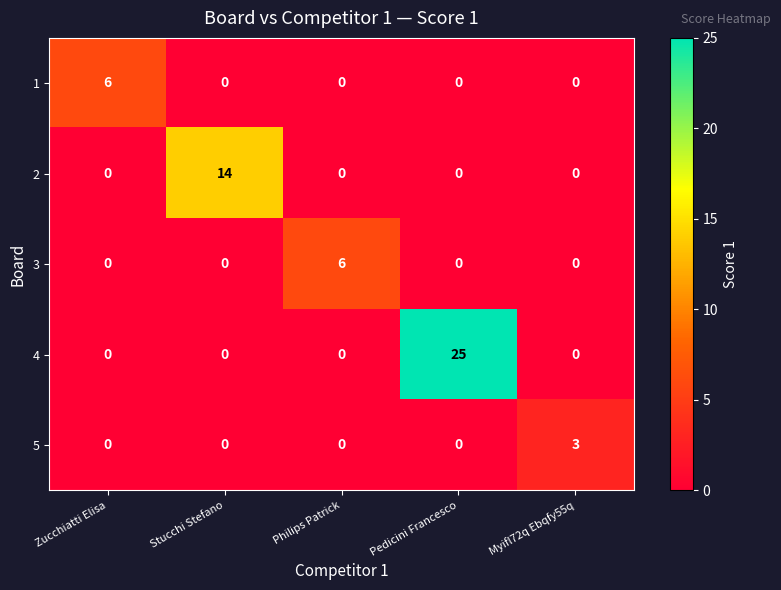

Reading left to right, what are all the values shown in this chart?

1: Zucchiatti Elisa=6	Stucchi Stefano=0	Philips Patrick=0	Pedicini Francesco=0	Myifl72q Ebqfy55q=0
2: Zucchiatti Elisa=0	Stucchi Stefano=14	Philips Patrick=0	Pedicini Francesco=0	Myifl72q Ebqfy55q=0
3: Zucchiatti Elisa=0	Stucchi Stefano=0	Philips Patrick=6	Pedicini Francesco=0	Myifl72q Ebqfy55q=0
4: Zucchiatti Elisa=0	Stucchi Stefano=0	Philips Patrick=0	Pedicini Francesco=25	Myifl72q Ebqfy55q=0
5: Zucchiatti Elisa=0	Stucchi Stefano=0	Philips Patrick=0	Pedicini Francesco=0	Myifl72q Ebqfy55q=3